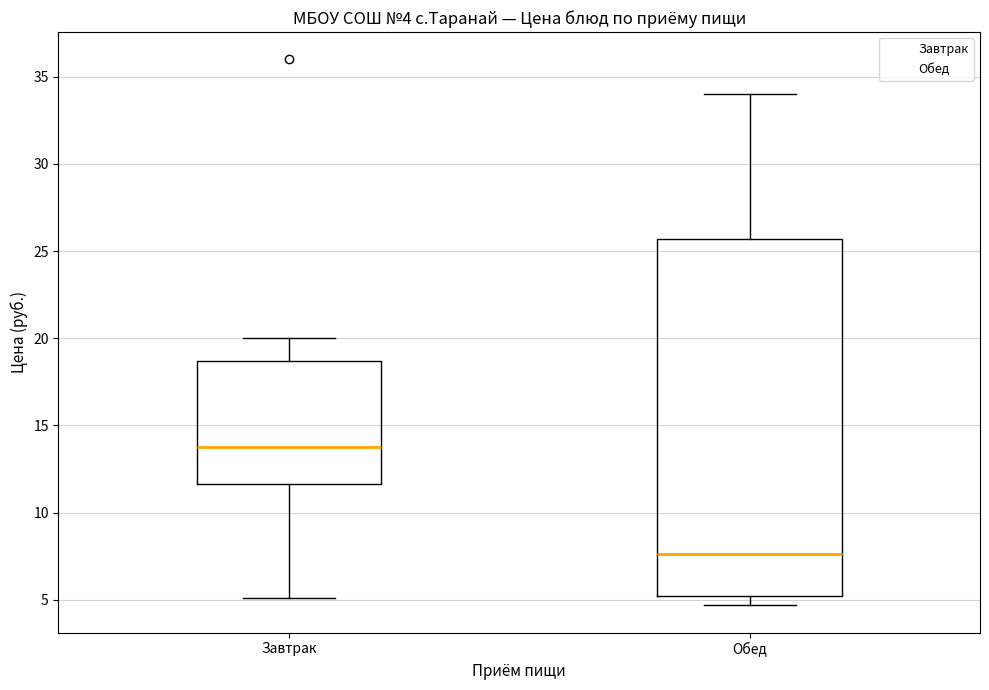

Which box is the tallest, from its lower edge to its upper edge?

Обед